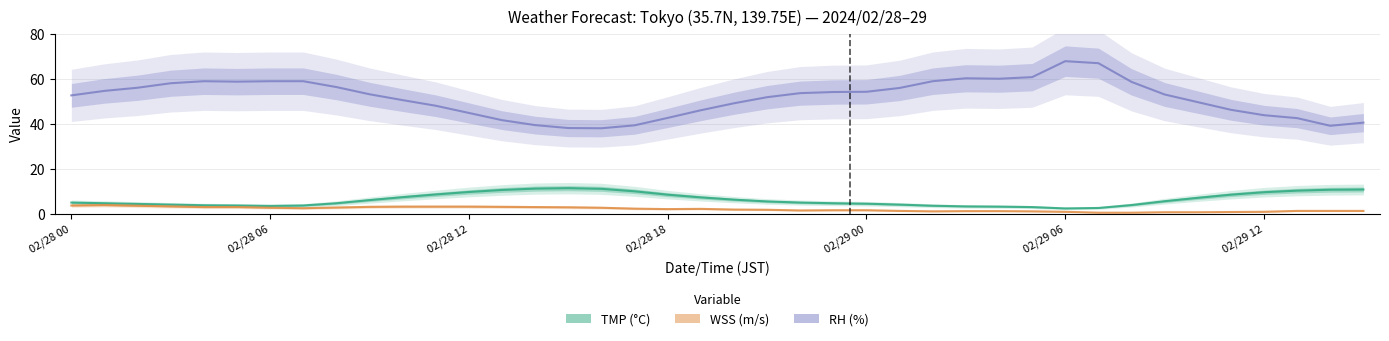

Is this an area chart (filled region under the line)?

No